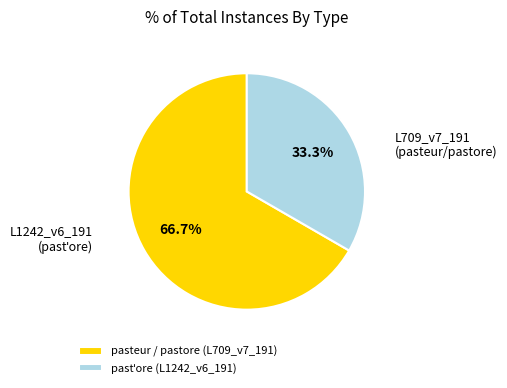

Does any single category account for the majority?

Yes